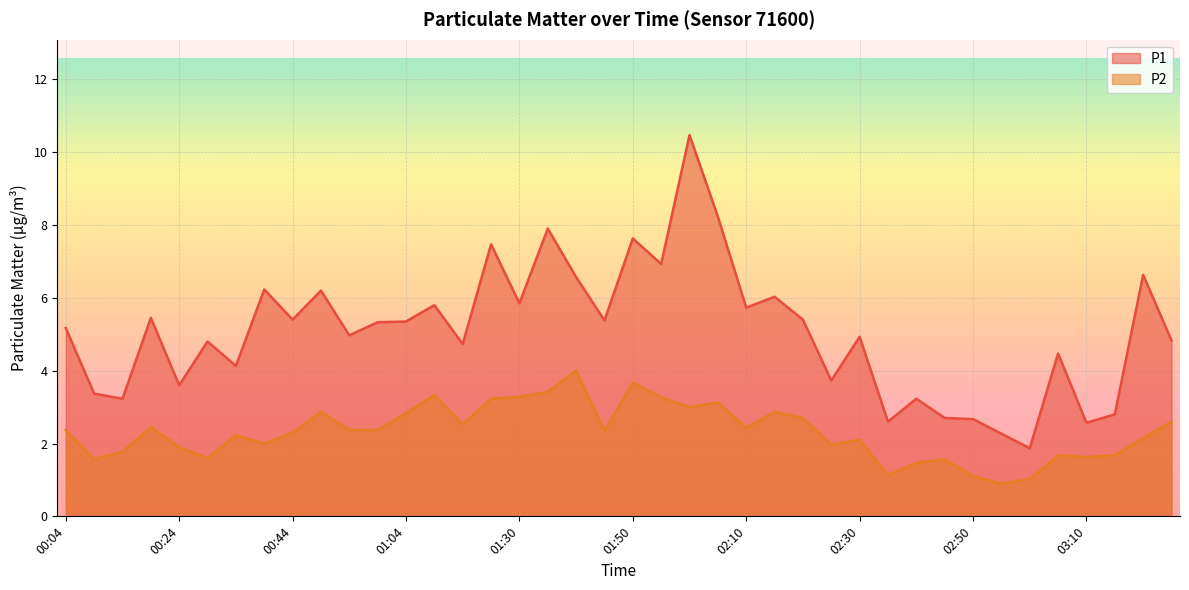

What is the total value across all series at 00:59?

7.7